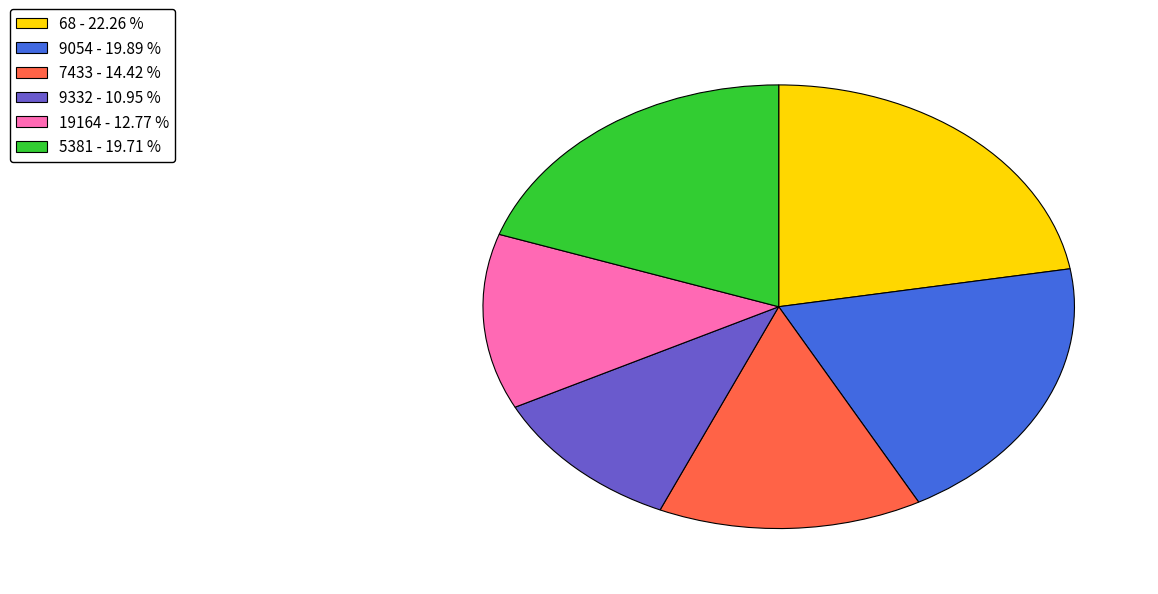

What is the ratio of the value at 19164 - 12.77 % to the value at 68 - 22.26 %?

0.6